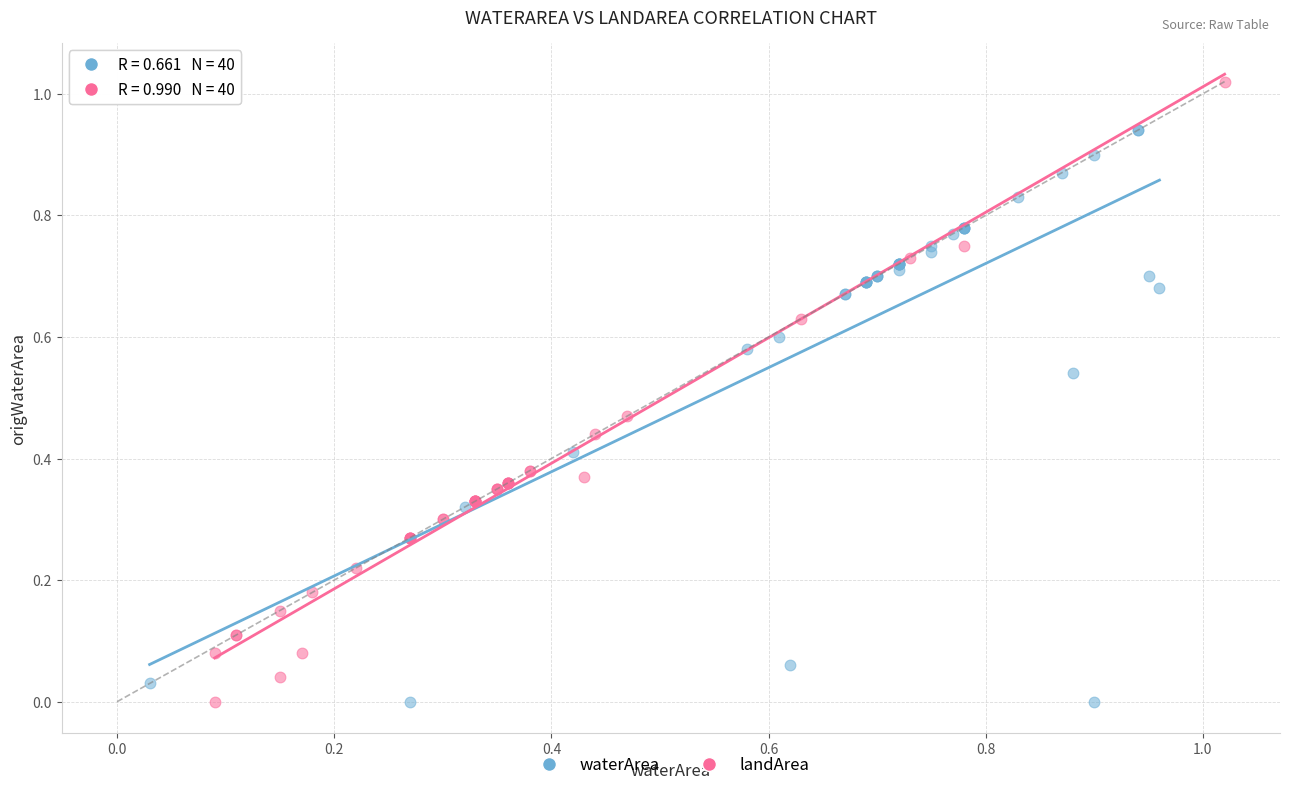

Which series has the widest spread of Y values?

landArea